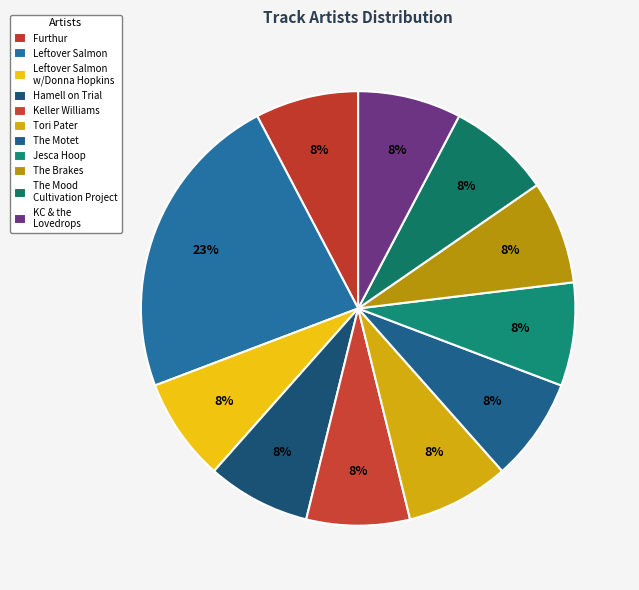

What percentage is the Furthur slice, to the nearest percent?

8%